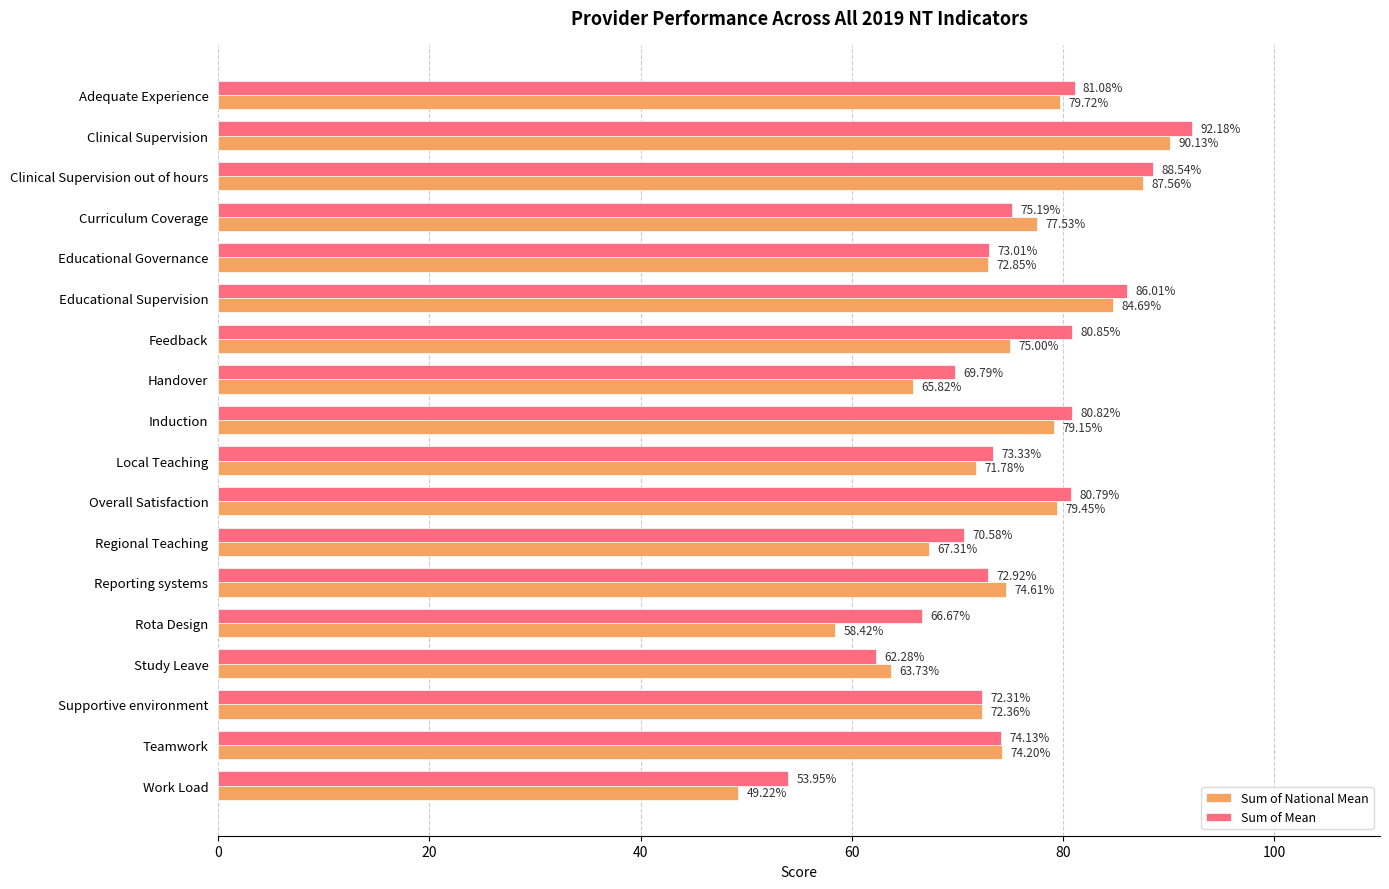

What are all the series names shown in the legend?

Sum of National Mean, Sum of Mean